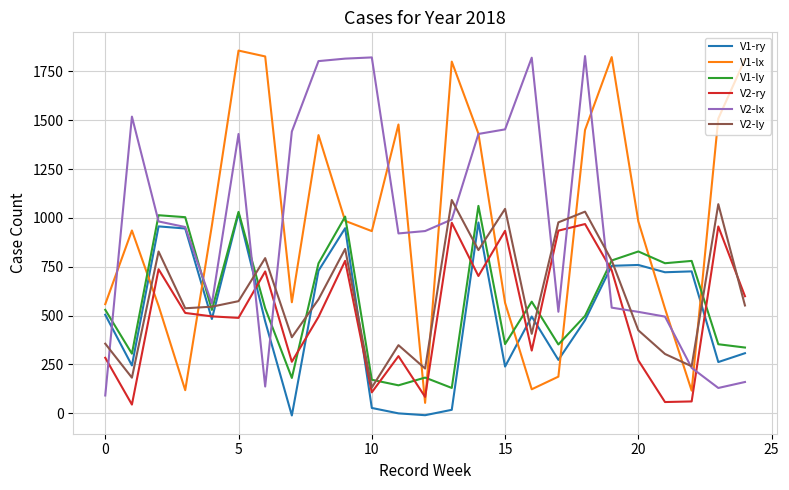

Which series has the largest range (max minus min)?

V1-lx